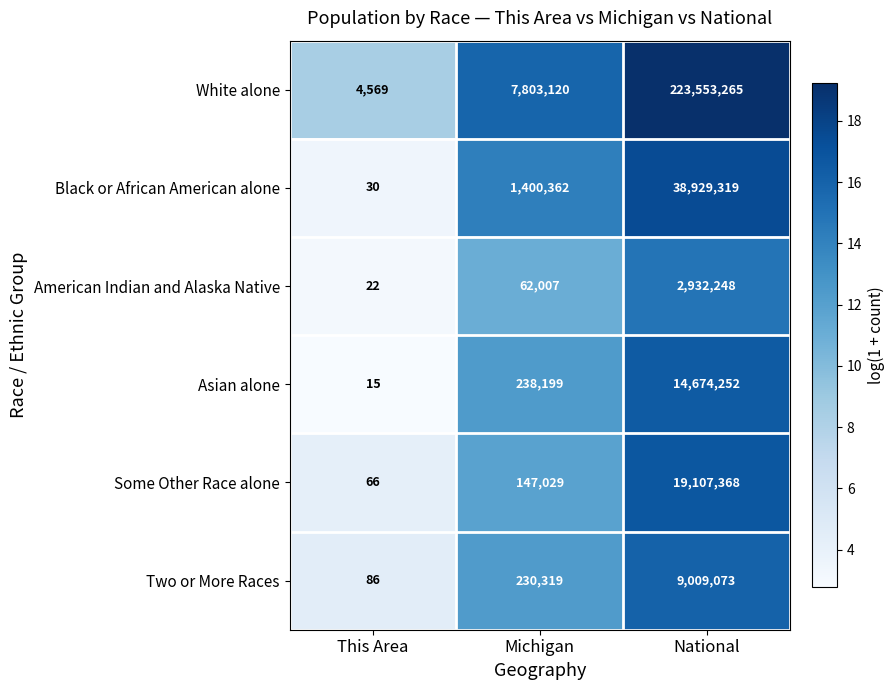

What is the difference between the Some Other Race alone values at National and Michigan?

18960339